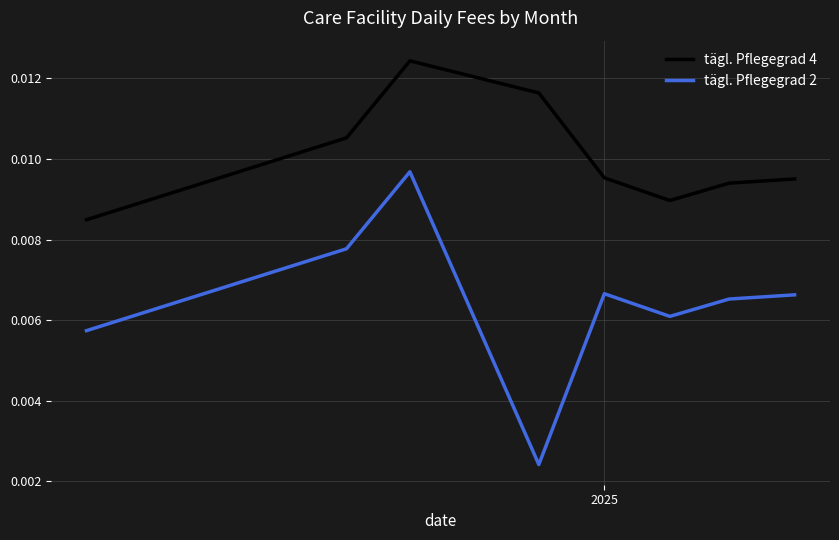

List the series in order of their peak value, lowest first.

tägl. Pflegegrad 2, tägl. Pflegegrad 4